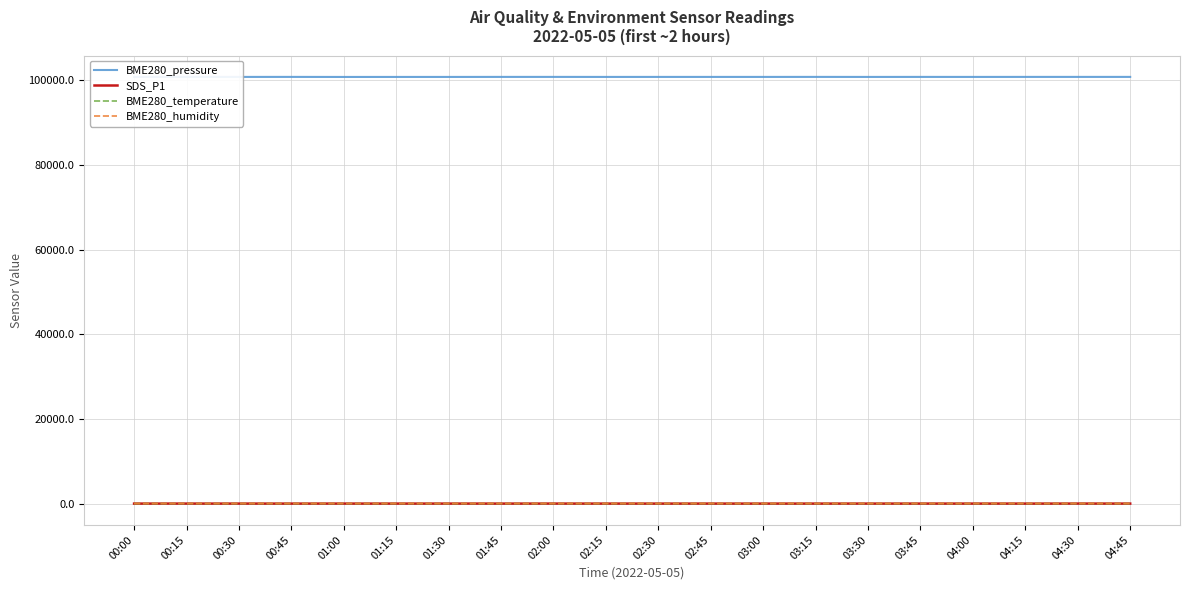

What is the difference between the second highest and minimum values in the SDS_P1 series?

4.6